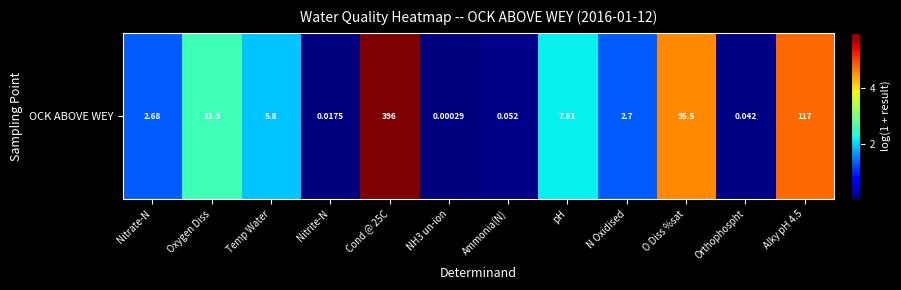

Which label corresponds to the smallest value in the chart?

NH3 un-ion